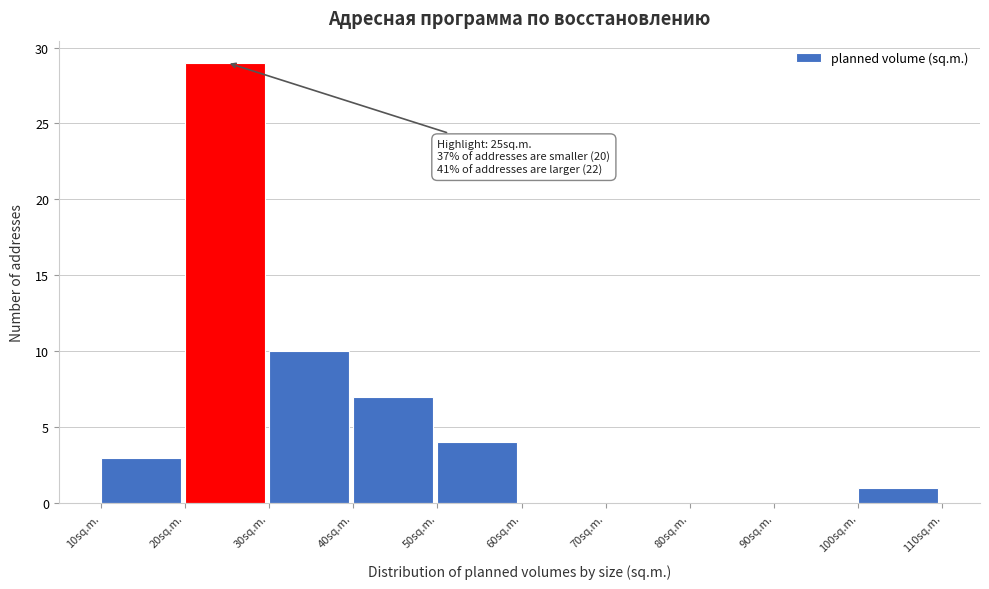

Over which range of the x-axis is the bar tallest?

20 to 30